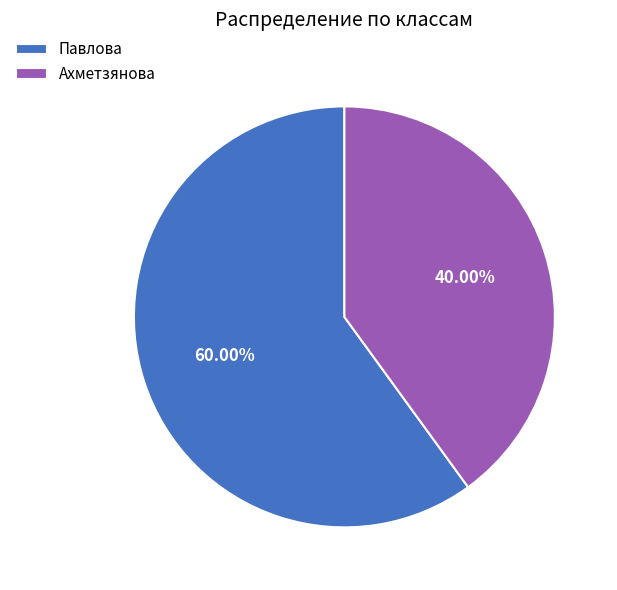

What percentage is the Павлова slice, to the nearest percent?

60%